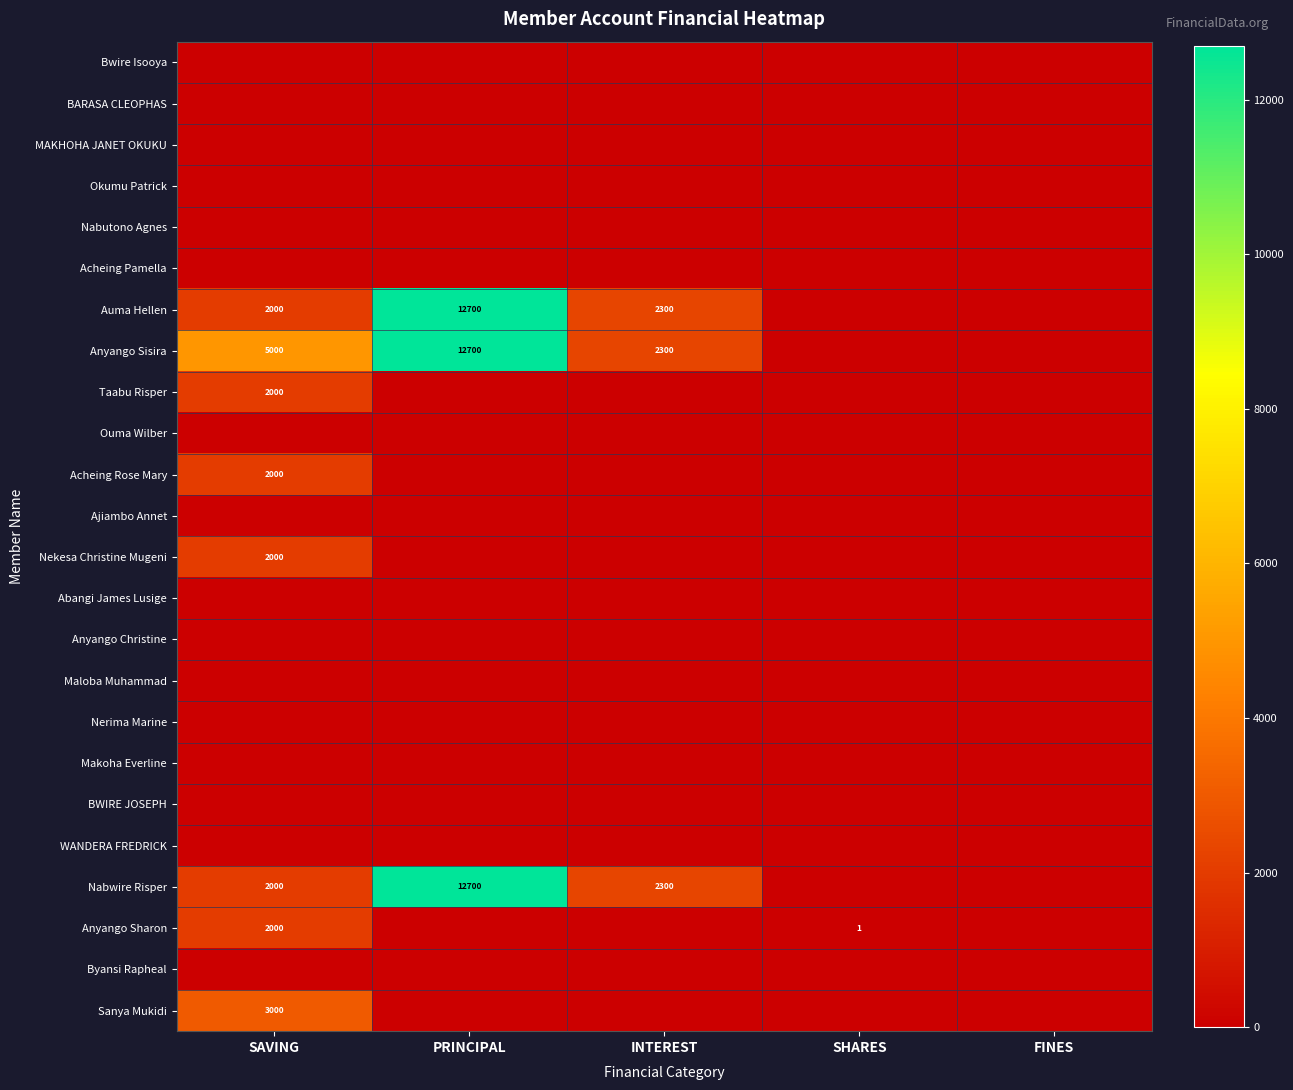

Which has a higher value, PRINCIPAL or SHARES?

PRINCIPAL